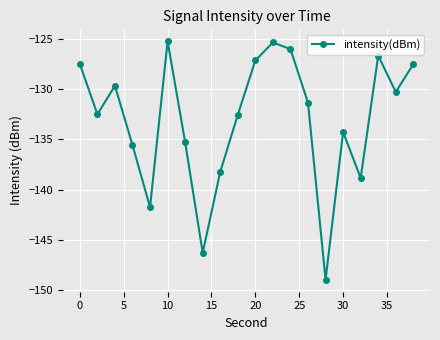

What is the smallest value displayed?

-149.0